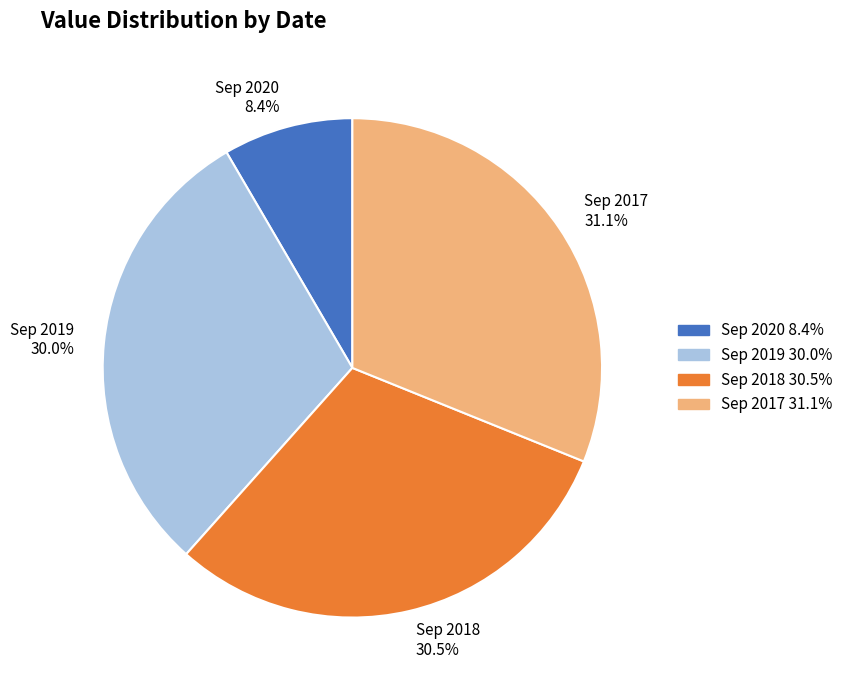

How many slices are in this pie chart?

4